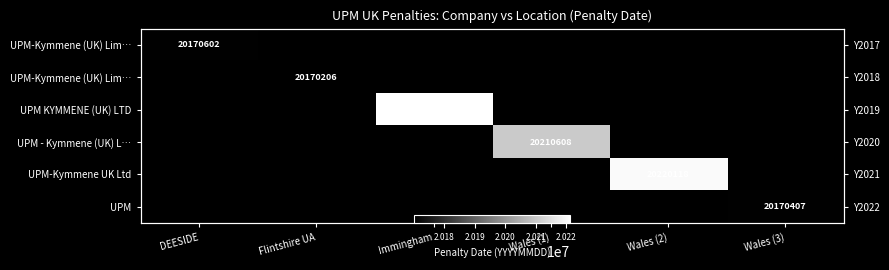

Between Wales (3) and DEESIDE, which is larger?

DEESIDE